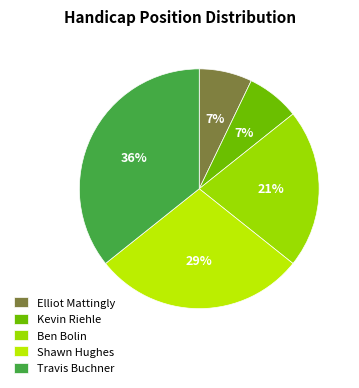

Which slice is the smallest?

Elliot Mattingly